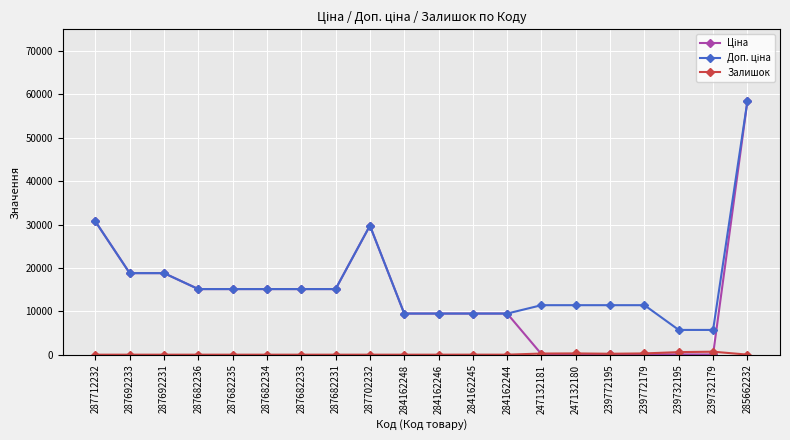

Which label corresponds to the largest value in the chart?

285662232